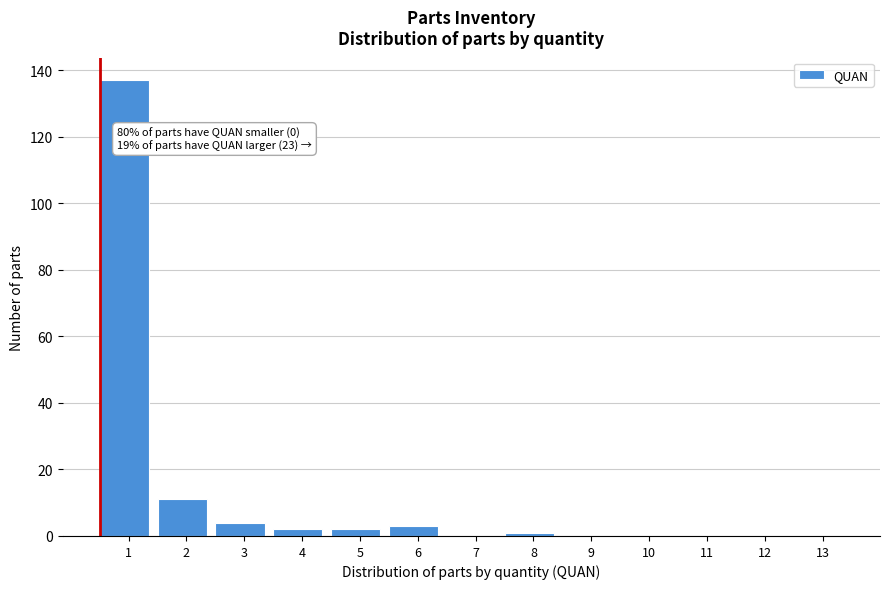

Reading left to right, transcribe all the data shown in this chart.

1=137	2=11	3=4	4=2	5=2	6=3	7=0	8=1	9=0	10=0	11=0	12=0	13=0